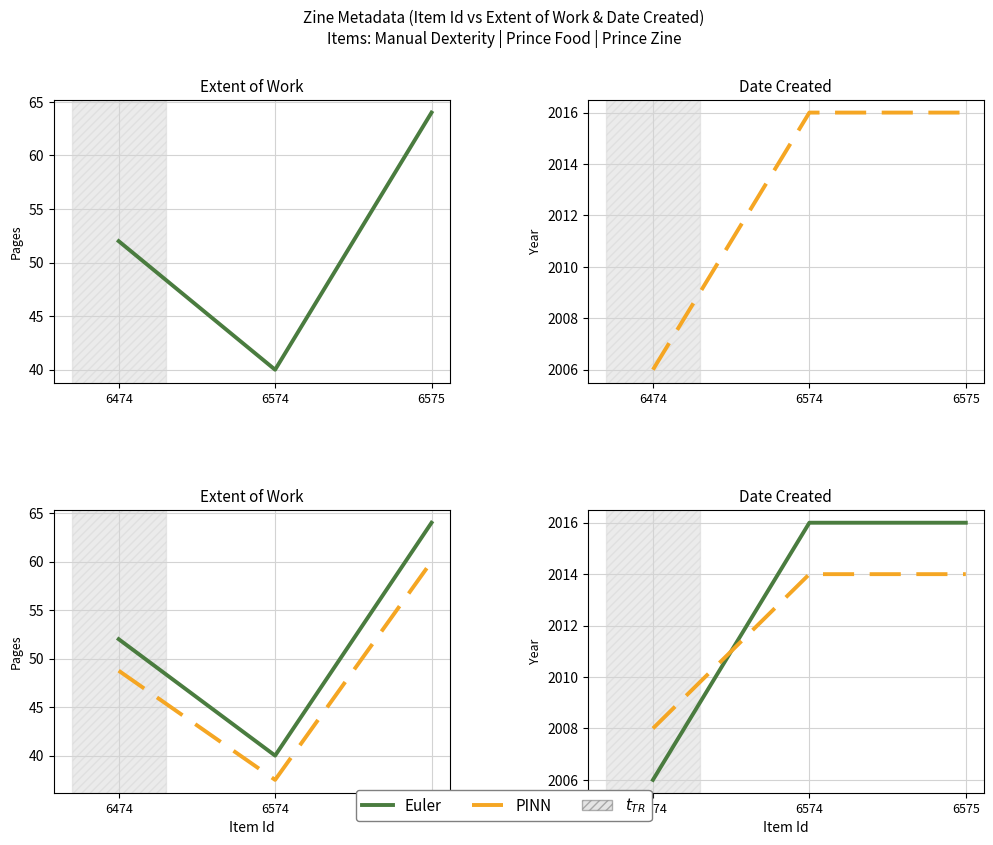

The Date Created series shows 3564.6 at 6474. True or false?

False